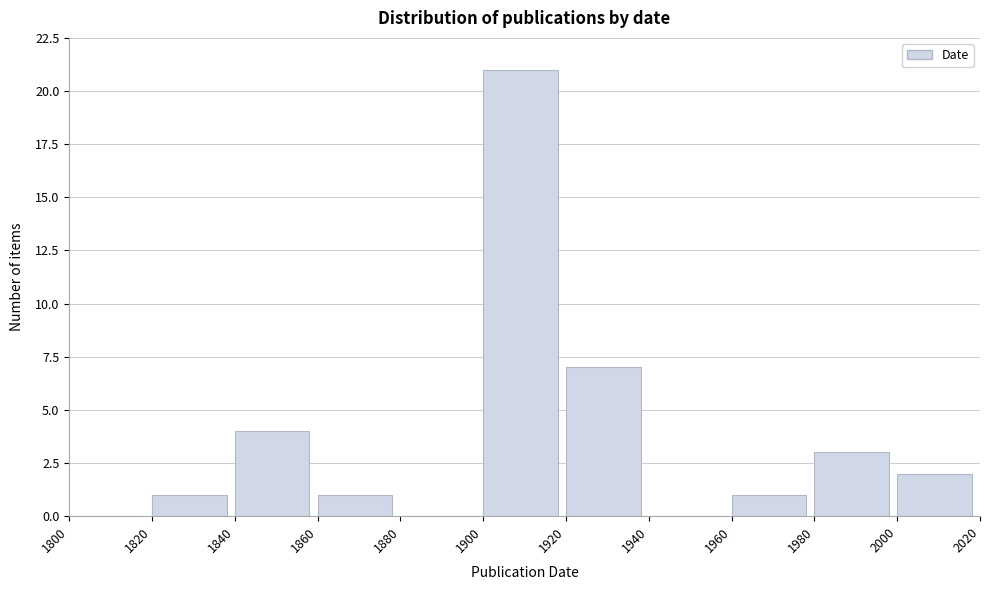

Reading left to right, list every bar in this chart as the range it spans on the x-axis followed by its height. The values are not printed on the chart, so give them approximately, as read against the axis.

1800 to 1820: 0
1820 to 1840: 1
1840 to 1860: 4
1860 to 1880: 1
1880 to 1900: 0
1900 to 1920: 21
1920 to 1940: 7
1940 to 1960: 0
1960 to 1980: 1
1980 to 2000: 3
2000 to 2020: 2